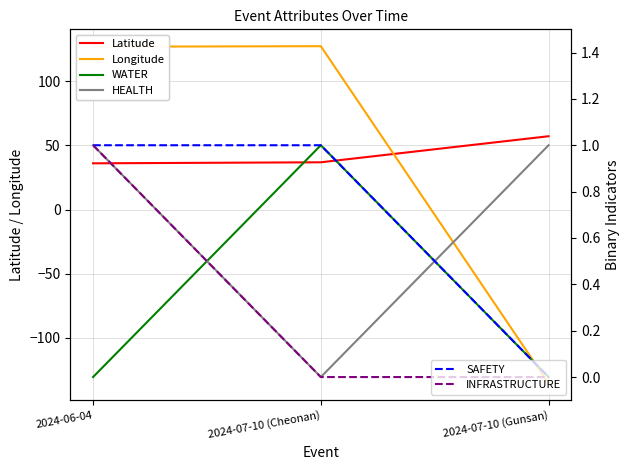

True or false: HEALTH has a value of 1.0 at 2024-06-04.

True